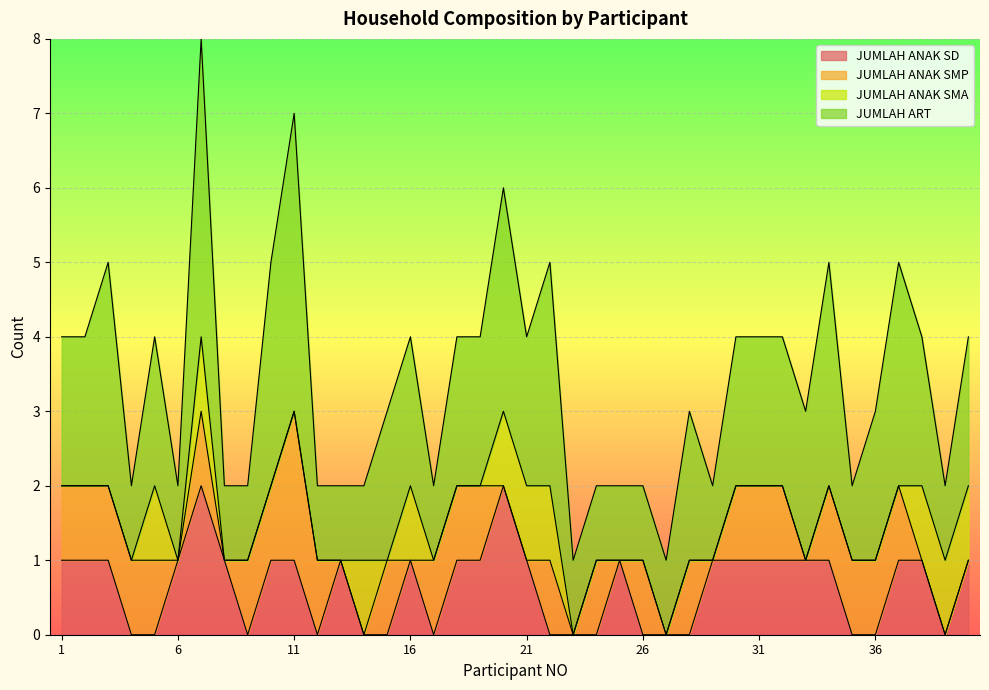

What is the maximum value for JUMLAH ANAK SMP?

2